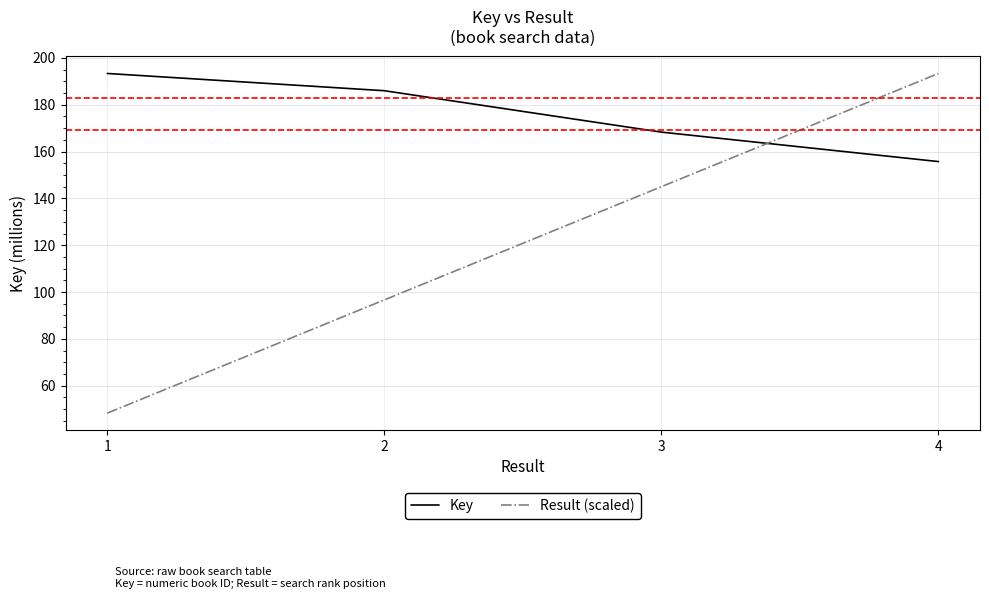

What is the sum of all Key values?

1233.2